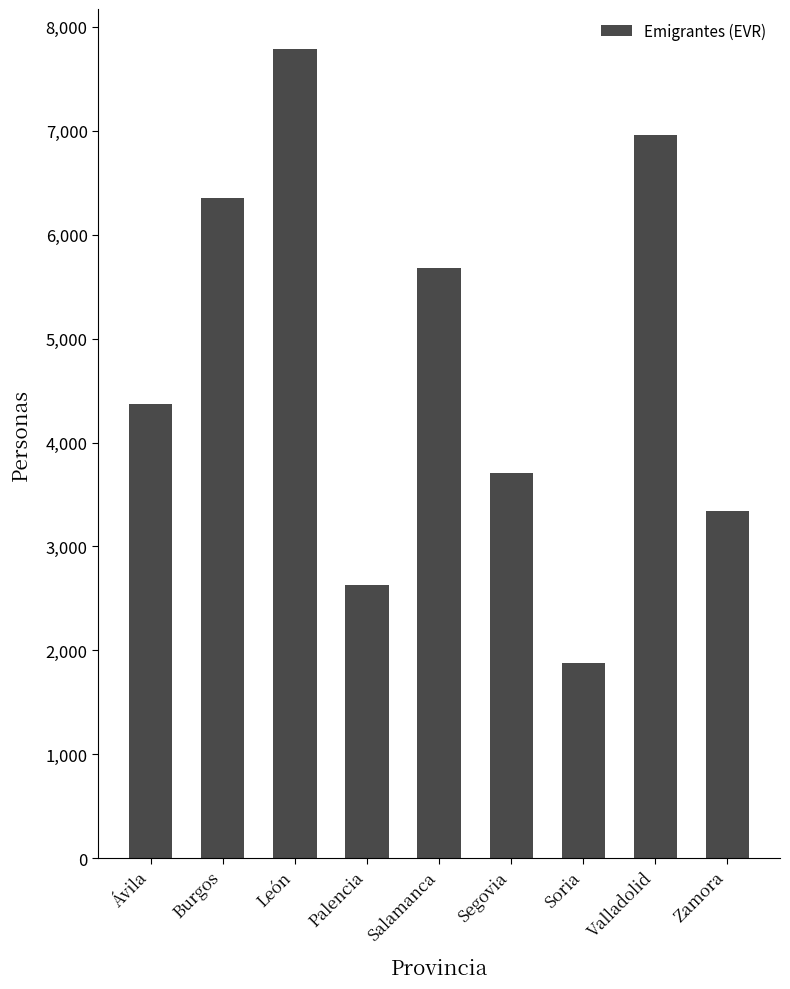

How many bars are there in total?

9